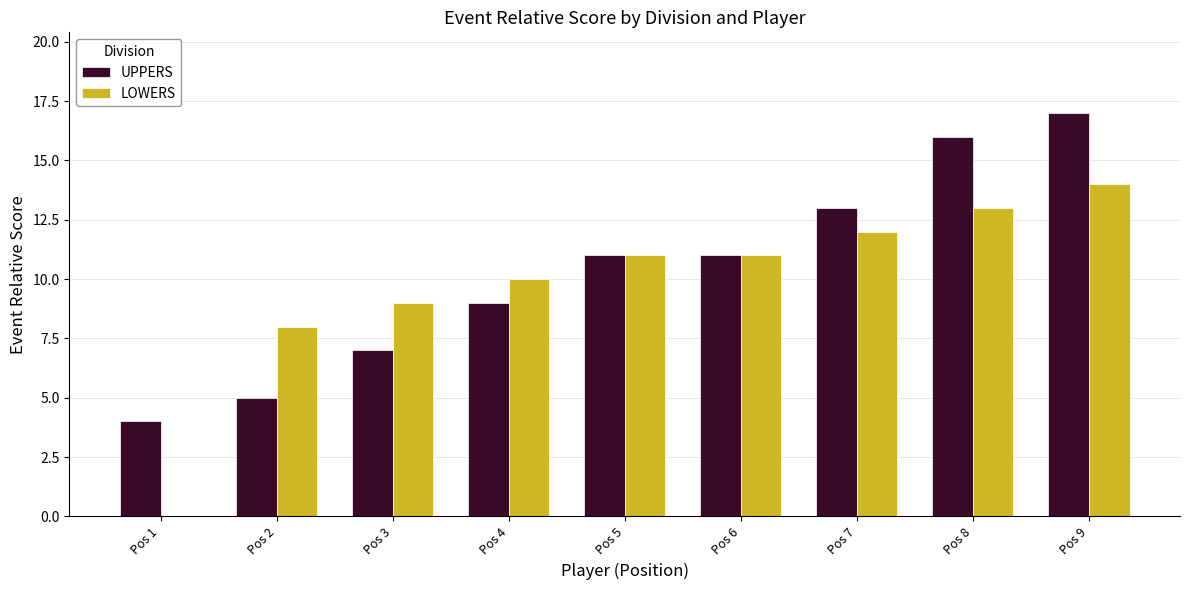

What is the total value across all series at Pos 8?

29